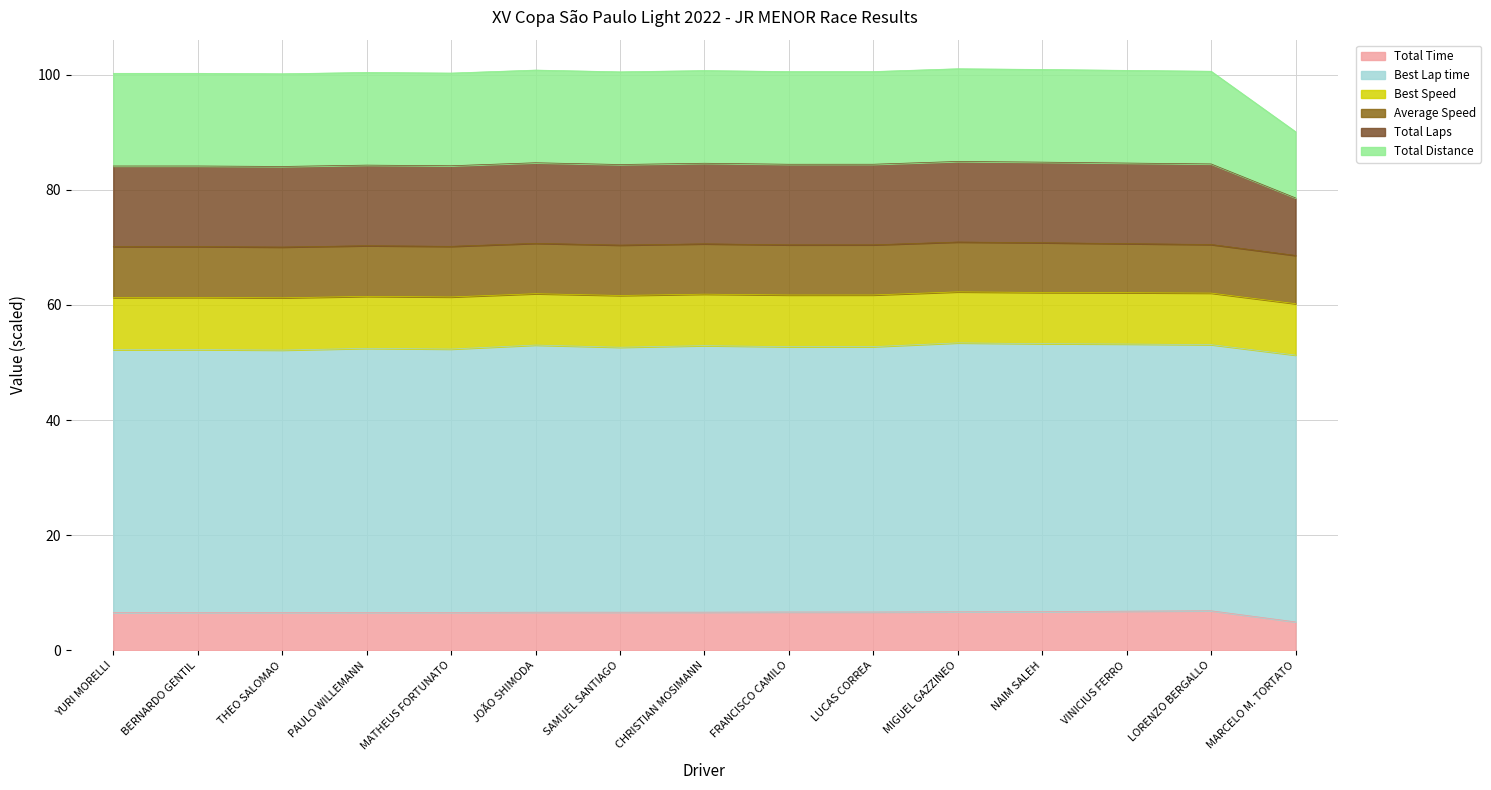

Between JOÃO SHIMODA and MATHEUS FORTUNATO, which is larger?

JOÃO SHIMODA